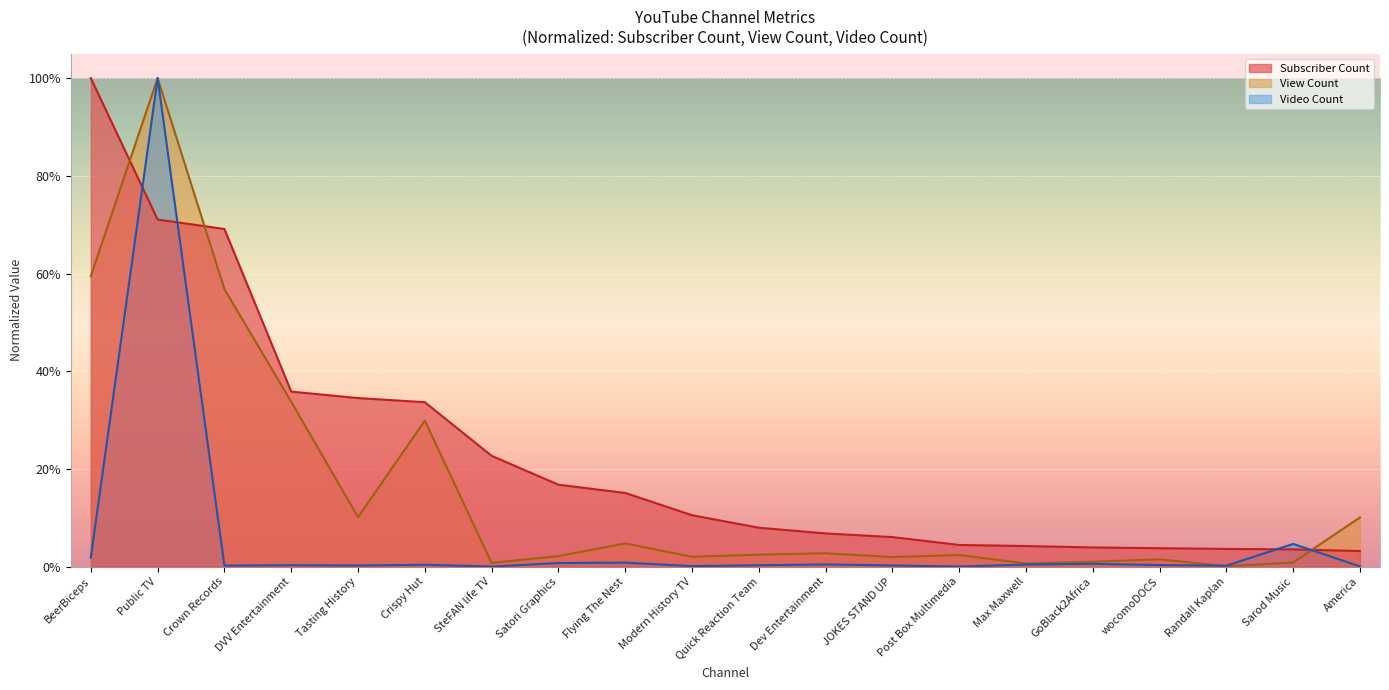

What are all the series names shown in the legend?

Subscriber Count, View Count, Video Count